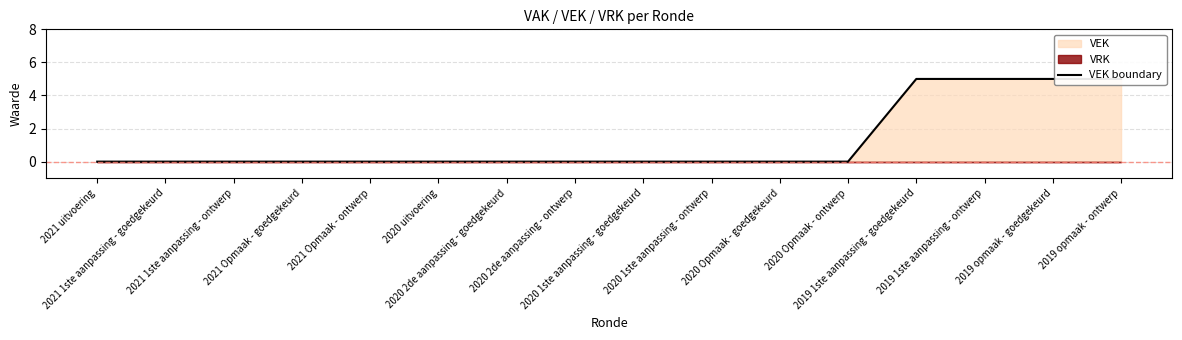

What is the maximum value shown in the chart?

5